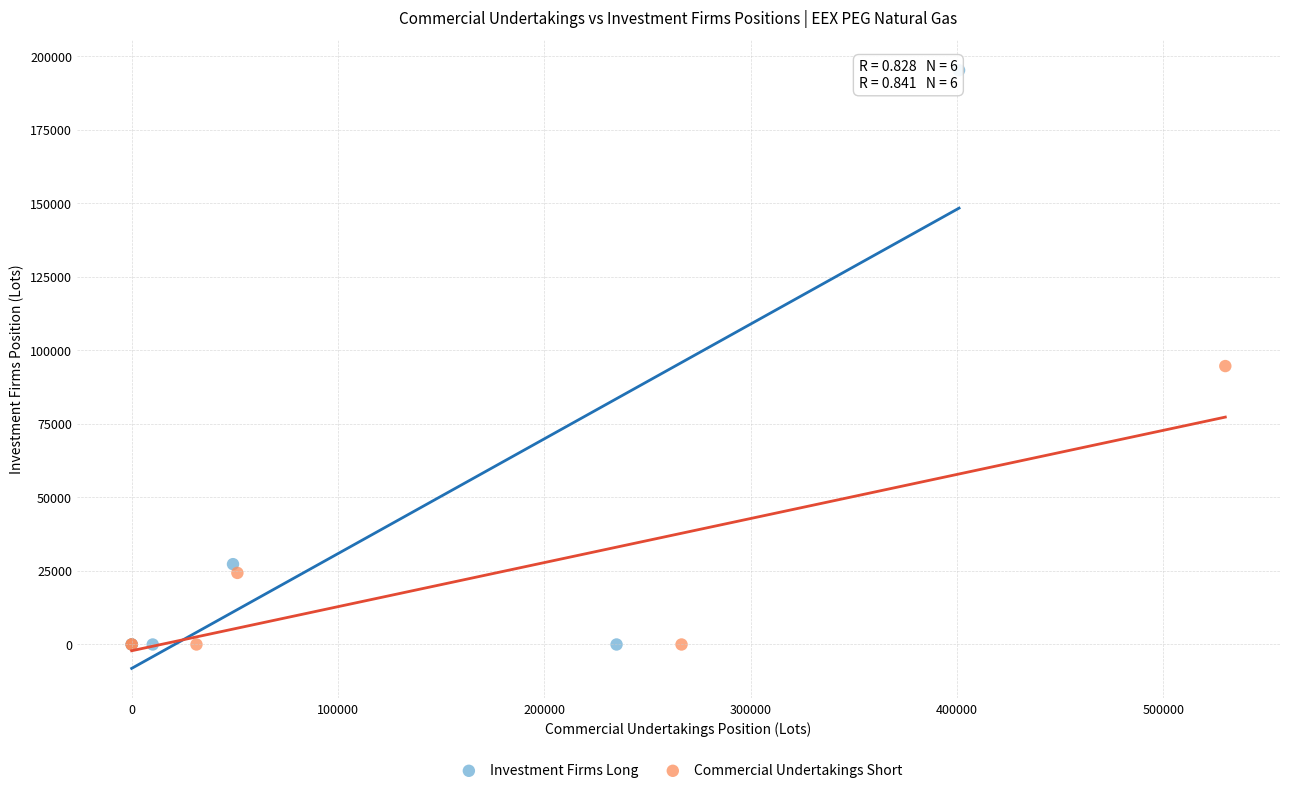

Which series reaches the maximum Y coordinate?

Investment Firms Long